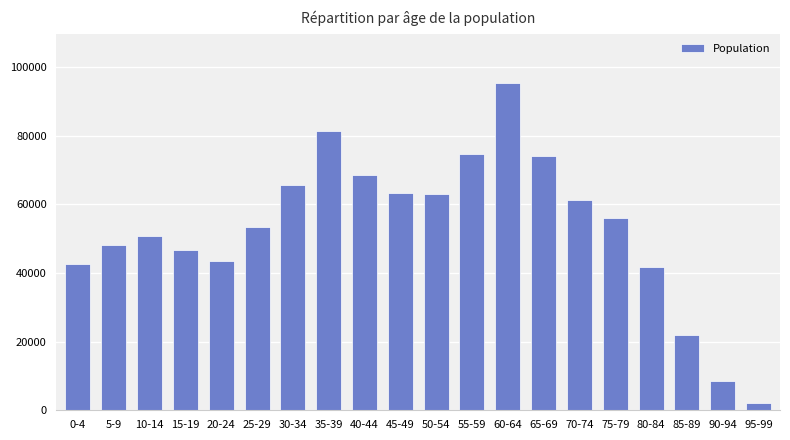

What is the greatest value displayed?

95479